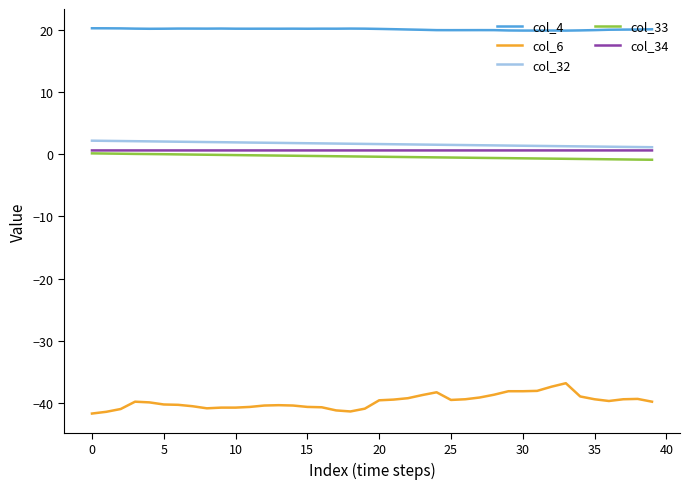

In col_6, how many points are higher than both neighbors (excluding endpoints)?

7